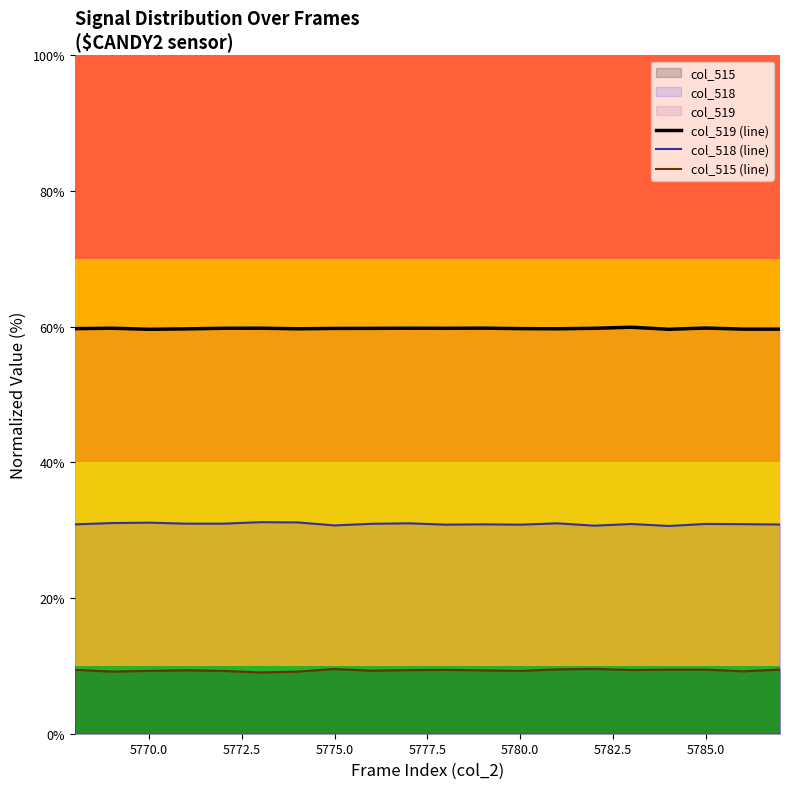

At 5780.0, list the series in order from smallest to largest.

col_515 (line), col_518 (line), col_519 (line)